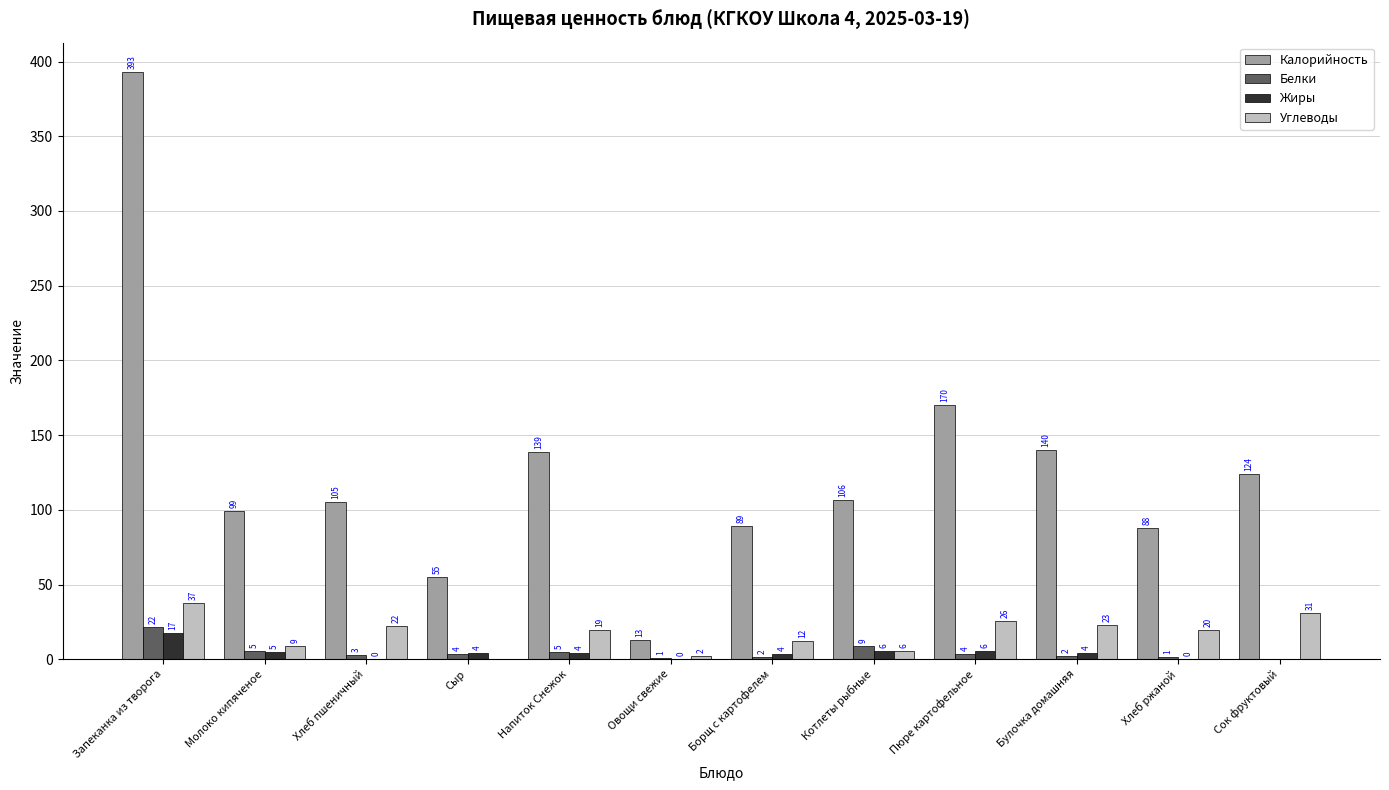

Reading left to right, what are all the values shown in this chart?

Калорийность: Запеканка из творога=393.0	Молоко кипяченое=99.0	Хлеб пшеничный=105.0	Сыр=55.0	Напиток Снежок=139.0	Овощи свежие=12.8	Борщ с картофелем=89.0	Котлеты рыбные=106.4	Пюре картофельное=170.0	Булочка домашняя=140.0	Хлеб ржаной=88.0	Сок фруктовый=124.0
Белки: Запеканка из творога=21.7	Молоко кипяченое=5.4	Хлеб пшеничный=2.8	Сыр=3.5	Напиток Снежок=4.9	Овощи свежие=0.7	Борщ с картофелем=1.7	Котлеты рыбные=8.6	Пюре картофельное=3.8	Булочка домашняя=2.0	Хлеб ржаной=1.4	Сок фруктовый=0.0
Жиры: Запеканка из творога=17.4	Молоко кипяченое=4.6	Хлеб пшеничный=0.4	Сыр=4.5	Напиток Снежок=4.5	Овощи свежие=0.1	Борщ с картофелем=3.6	Котлеты рыбные=5.5	Пюре картофельное=5.8	Булочка домашняя=4.5	Хлеб ржаной=0.3	Сок фруктовый=0.0
Углеводы: Запеканка из творога=37.4	Молоко кипяченое=9.0	Хлеб пшеничный=22.5	Сыр=0.0	Напиток Снежок=19.4	Овощи свежие=2.3	Борщ с картофелем=12.5	Котлеты рыбные=5.7	Пюре картофельное=25.7	Булочка домашняя=23.0	Хлеб ржаной=19.7	Сок фруктовый=31.0